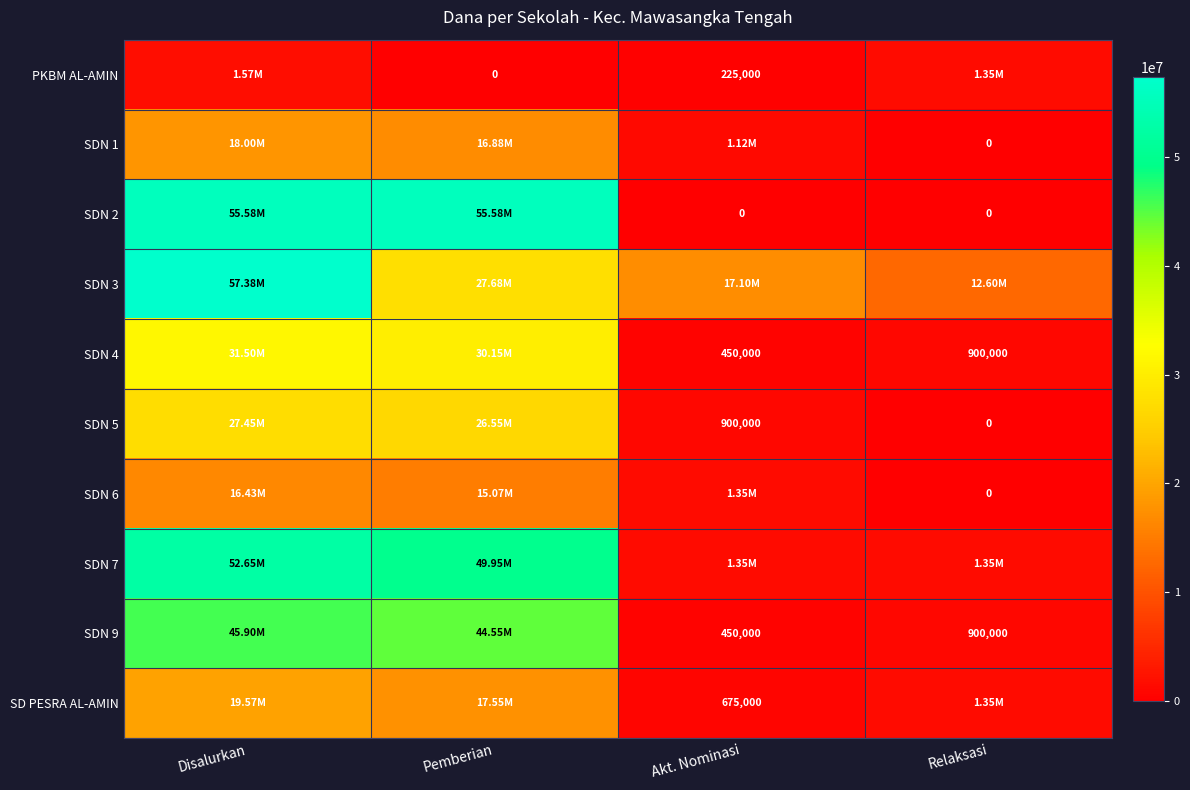

Rank the categories by SDN 1 value from highest to lowest.

Disalurkan, Pemberian, Akt. Nominasi, Relaksasi